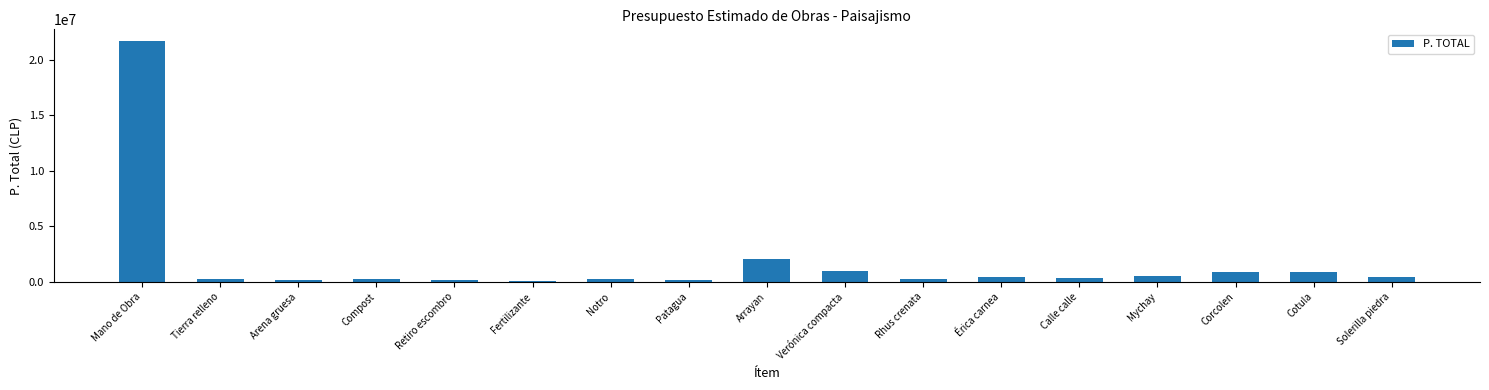

What is the approximate value at Verónica compacta?

1019250